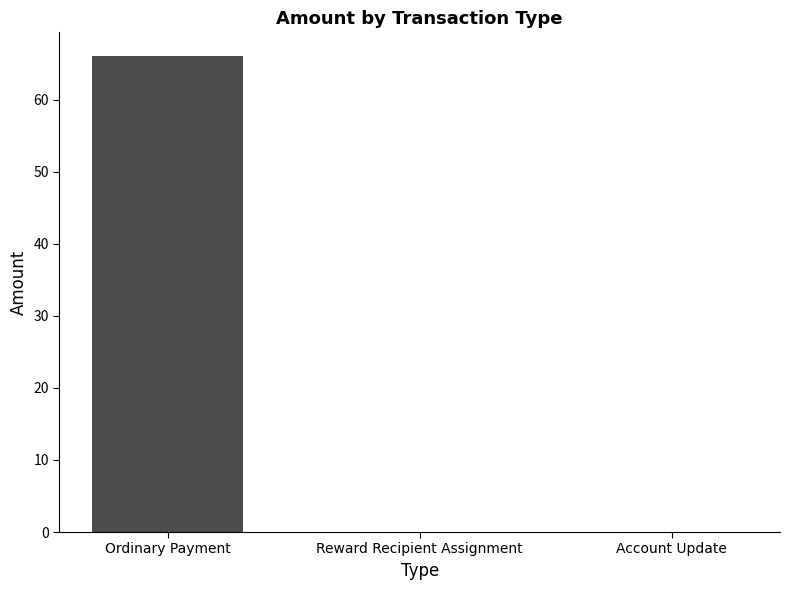

Which has a higher value, Reward Recipient Assignment or Ordinary Payment?

Ordinary Payment